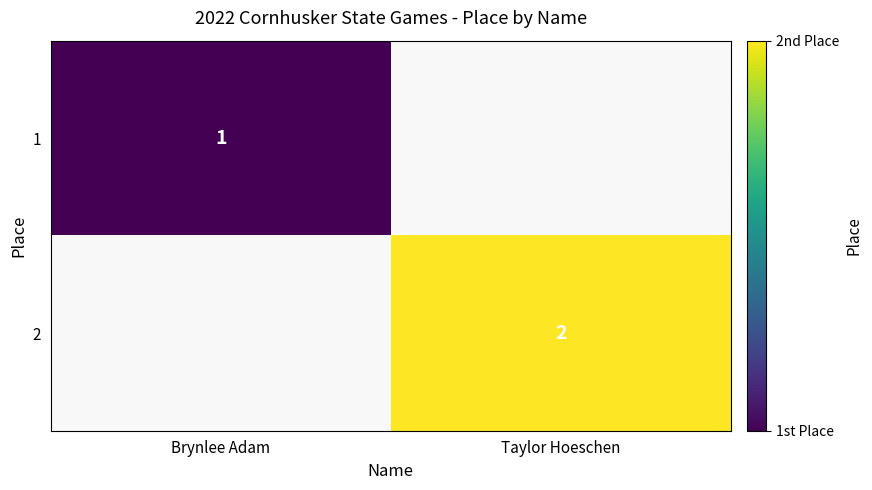

Which category has the highest value across all series?

Taylor Hoeschen